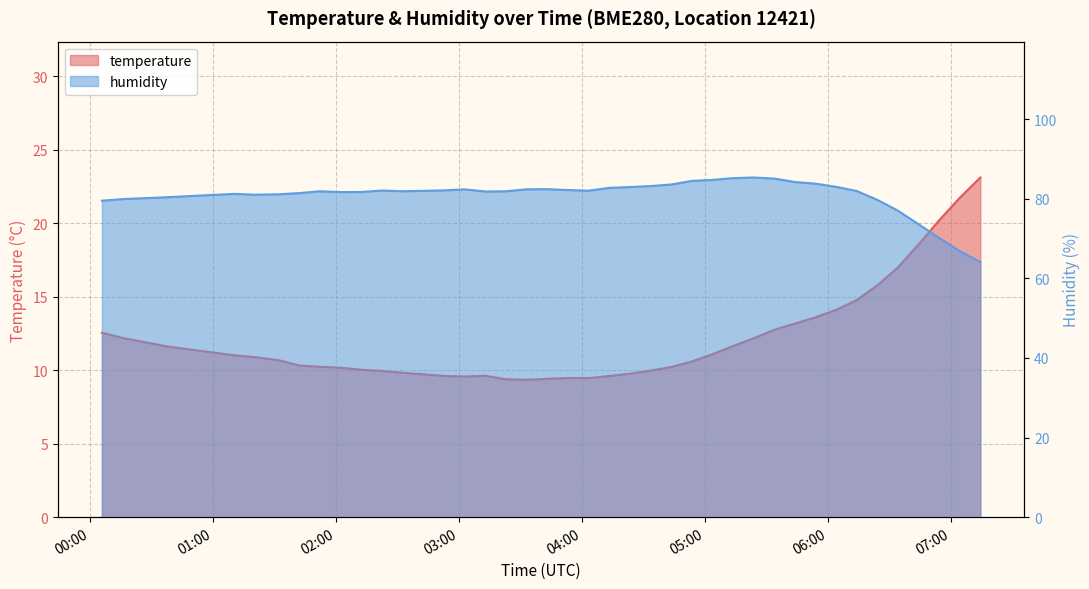

Does the chart display data point markers on the line(s)?

No